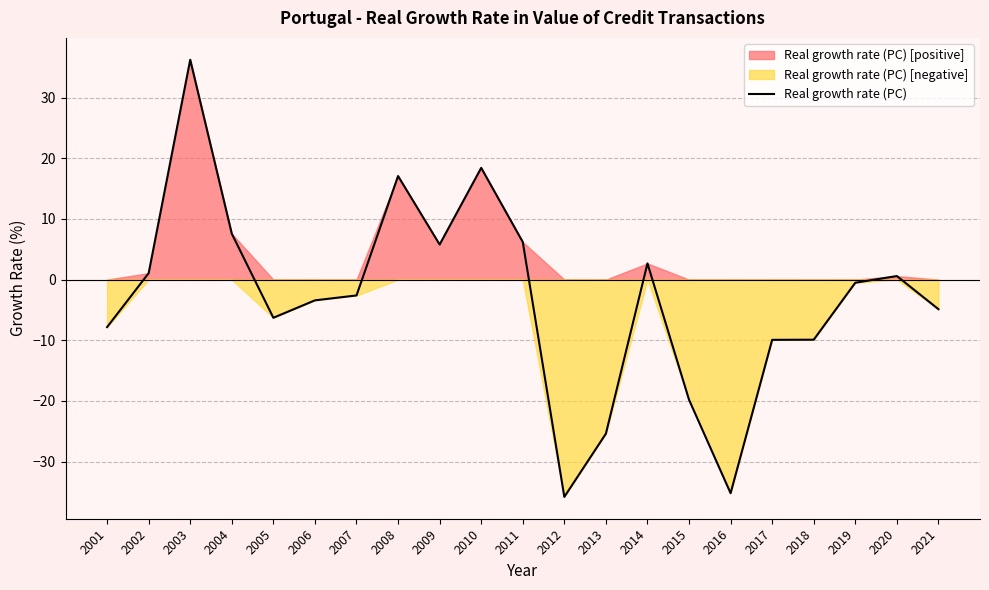

What is the maximum value shown in the chart?

36.2